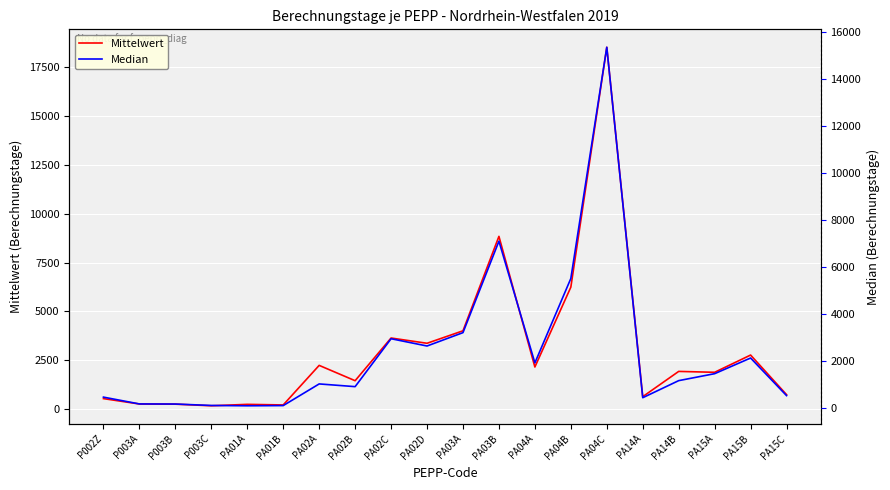

What is the approximate value of Median at PA03B?

7083.5